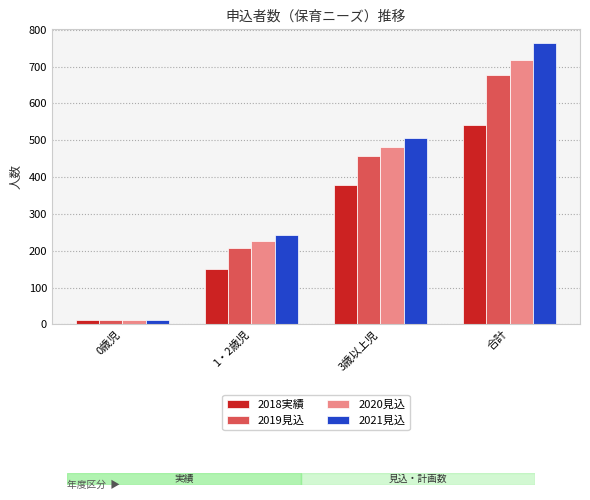

Which series has the largest total across all categories?

2021見込